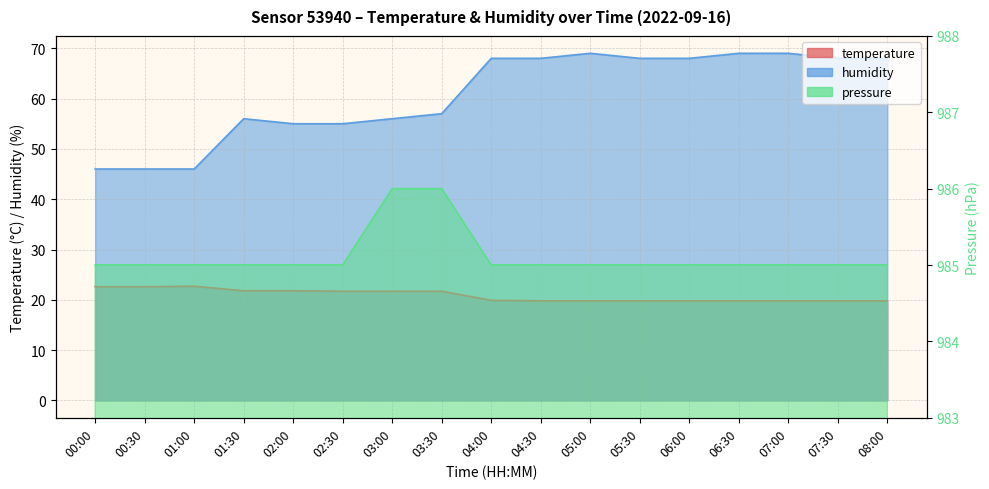

What is the difference between the temperature values at 01:00 and 03:30?

1.0